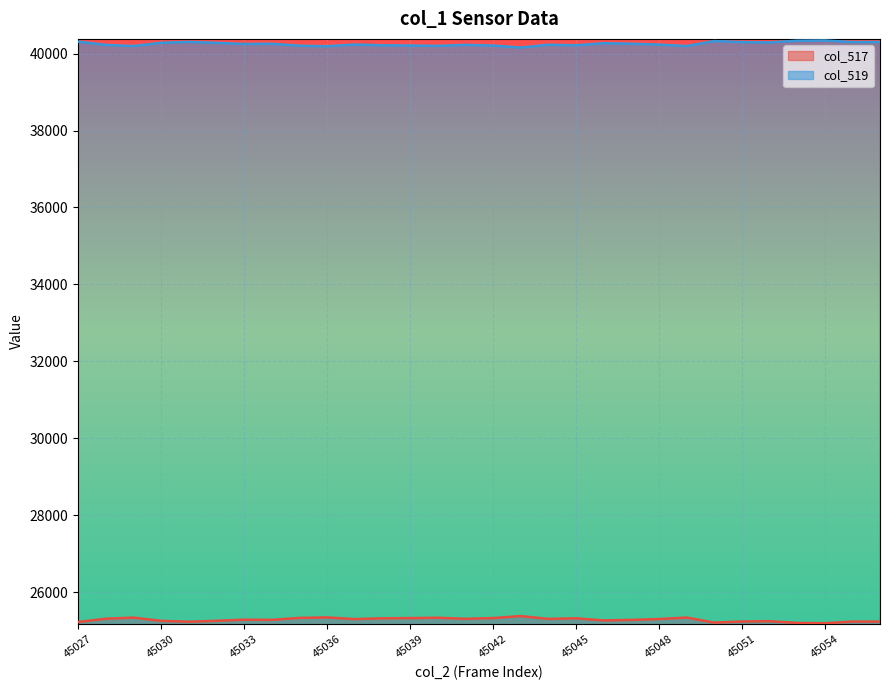

In col_519, how many points are lower than both neighbors (excluding endpoints)?

9